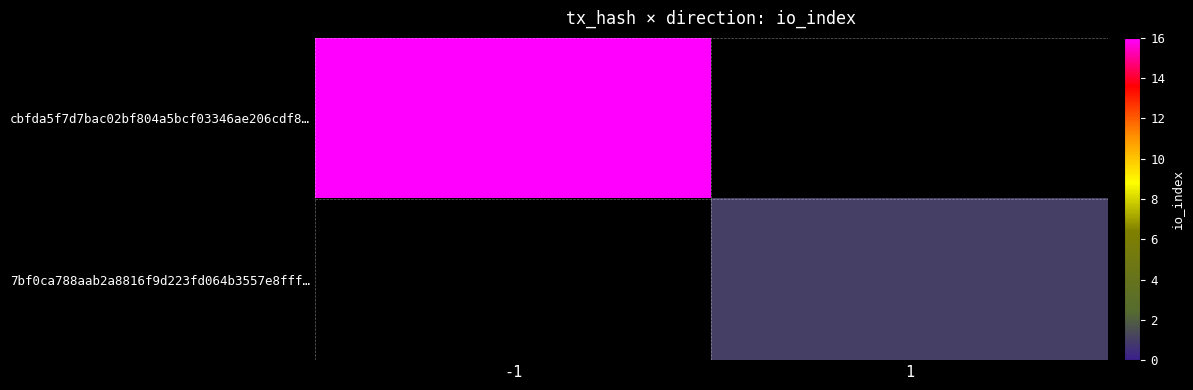

At -1, list the series in order from largest to smallest.

cbfda5f7d7bac02bf804a5bcf03346ae206cdf8…, 7bf0ca788aab2a8816f9d223fd064b3557e8fff…